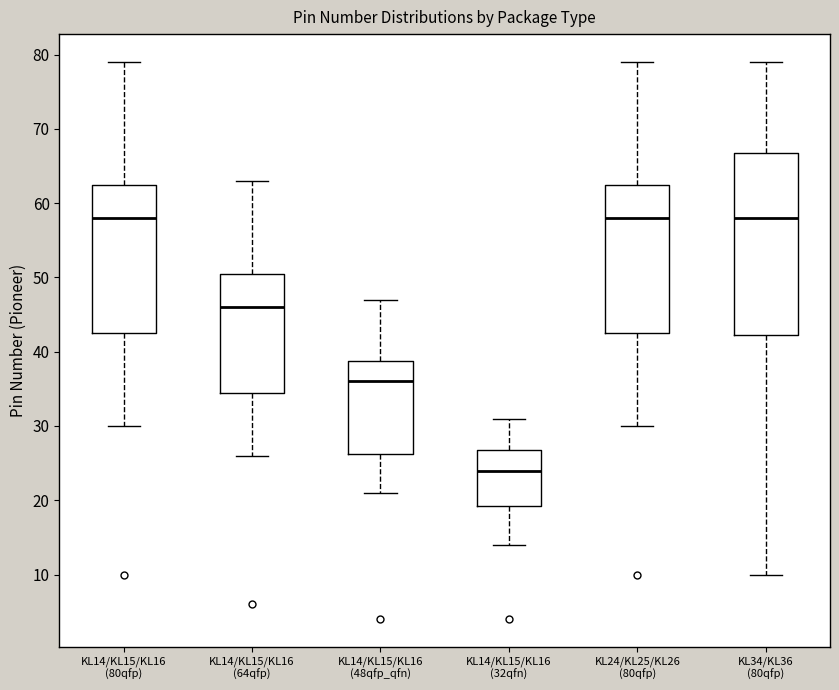

Which box is the tallest, from its lower edge to its upper edge?

KL34/KL36 (80qfp)